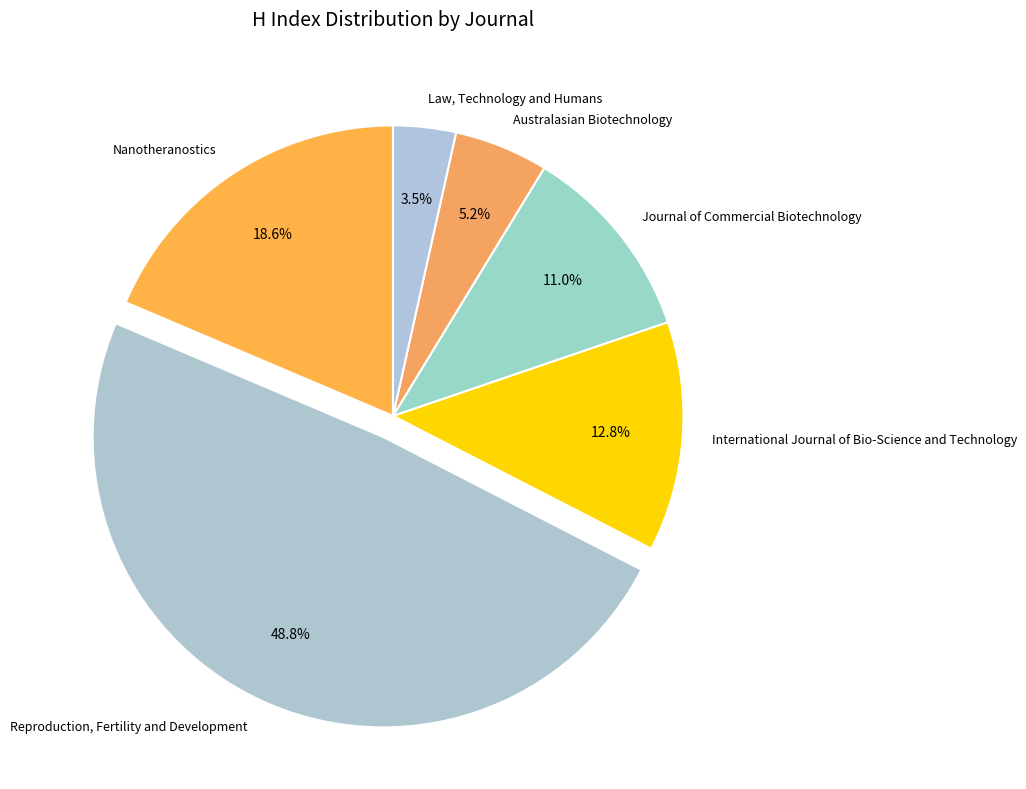

Is it true that Australasian Biotechnology is 5% of the pie?

True